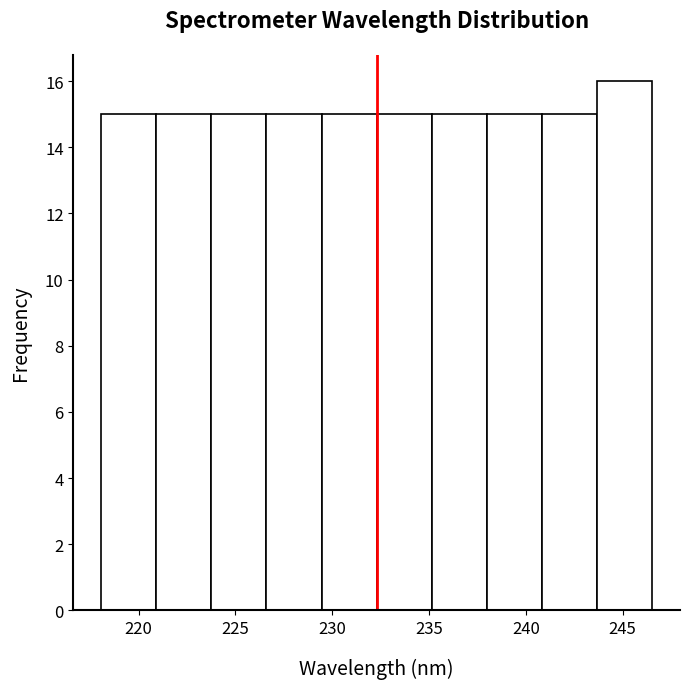

How tall is the bar that spans 224.0 to 226.5 on the x-axis? Neither the bar edges nor the heights are printed on the chart, so give them approximately, as read against the axes.

15